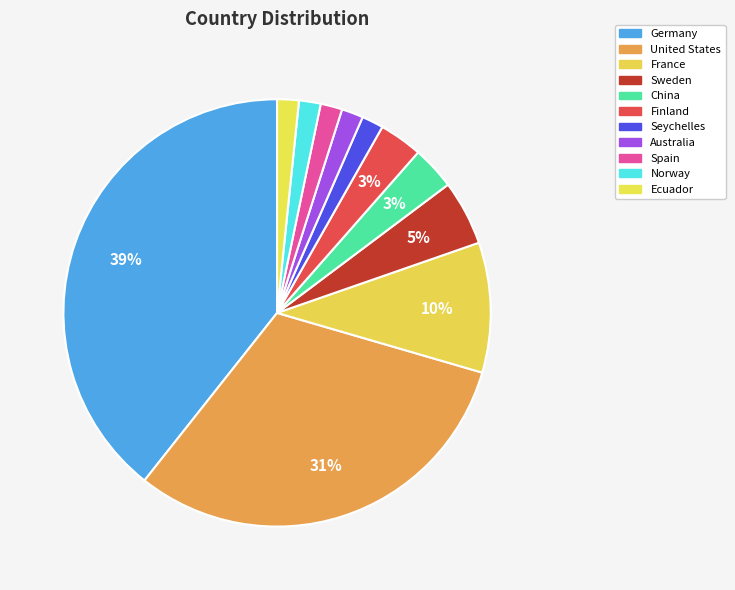

To the nearest percent, what is the difference between the largest and smallest slice percentages?

38%